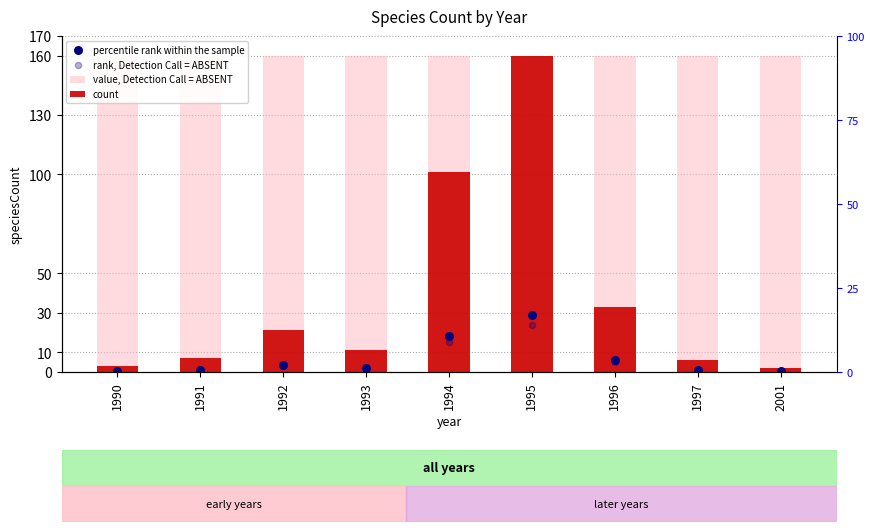

At how many categories does at least one series exceed 148?

9